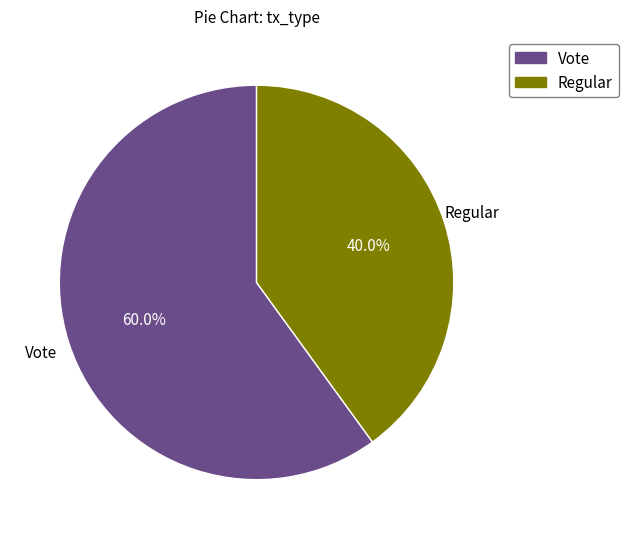

To the nearest percent, what is the average slice percentage?

50%